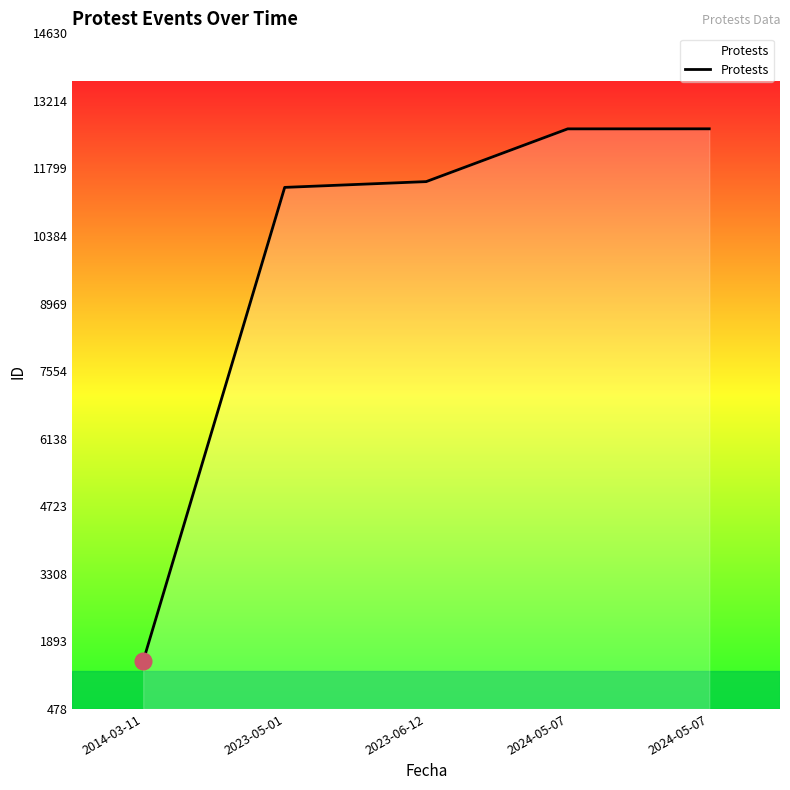

Reading left to right, what are all the values shown in this chart?

2014-03-11=1478	2023-05-01=11403	2023-06-12=11524	2024-05-07=12629	2024-05-07=12630